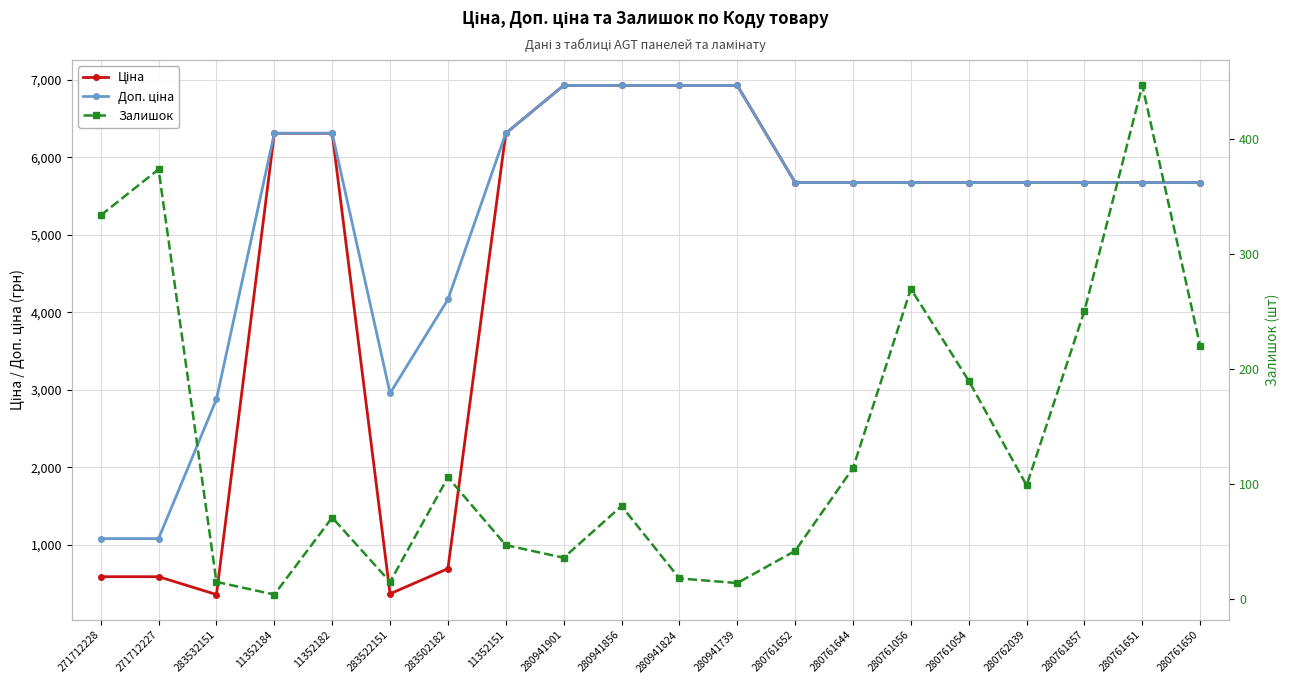

Does the chart display data point markers on the line(s)?

Yes